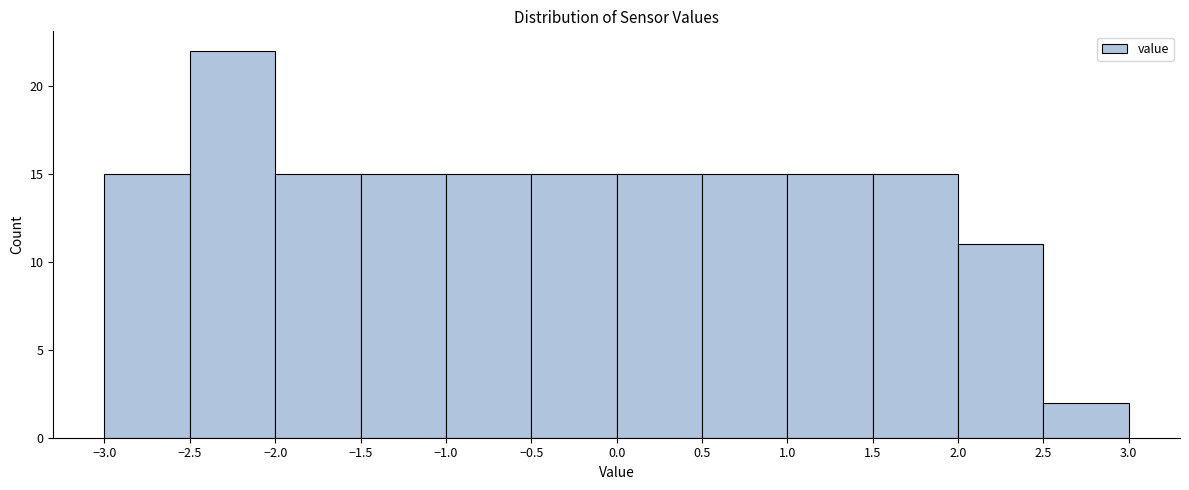

Reading left to right, transcribe this chart: for each bar, give the range it covers on the x-axis and its height. The values are not printed on the chart, so give them approximately, as read against the axis.

-3.0 to -2.5: 15
-2.5 to -2.0: 22
-2.0 to -1.5: 15
-1.5 to -1.0: 15
-1.0 to -0.5: 15
-0.5 to 0.0: 15
0.0 to 0.5: 15
0.5 to 1.0: 15
1.0 to 1.5: 15
1.5 to 2.0: 15
2.0 to 2.5: 11
2.5 to 3.0: 2